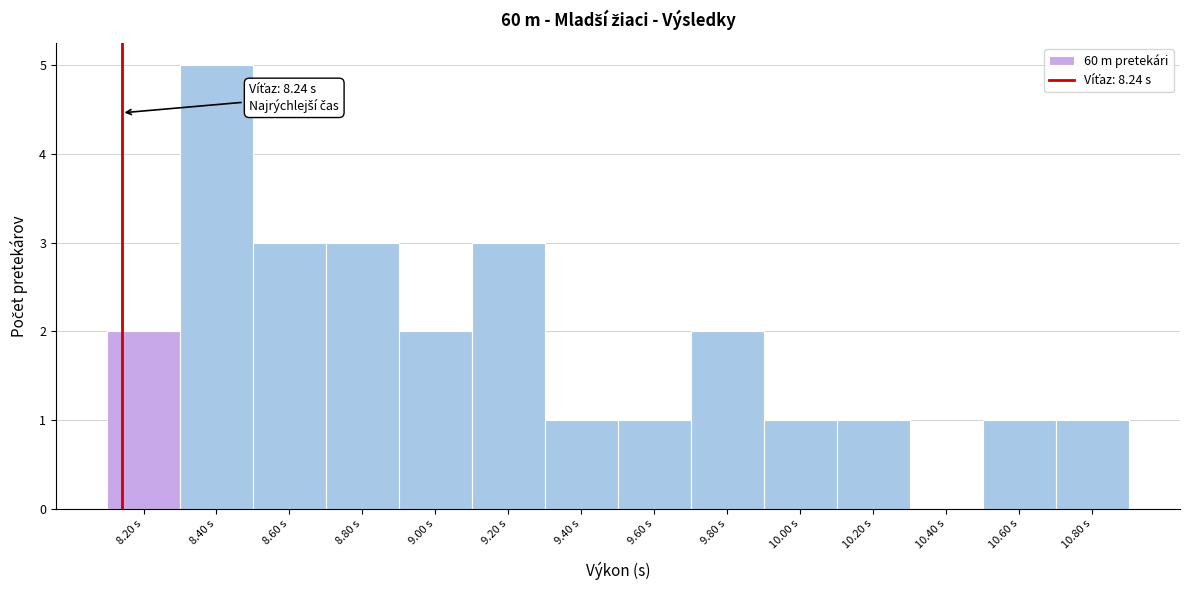

Reading left to right, list all the values displayed in this chart.

8.20 s=2	8.40 s=5	8.60 s=3	8.80 s=3	9.00 s=2	9.20 s=3	9.40 s=1	9.60 s=1	9.80 s=2	10.00 s=1	10.20 s=1	10.40 s=0	10.60 s=1	10.80 s=1